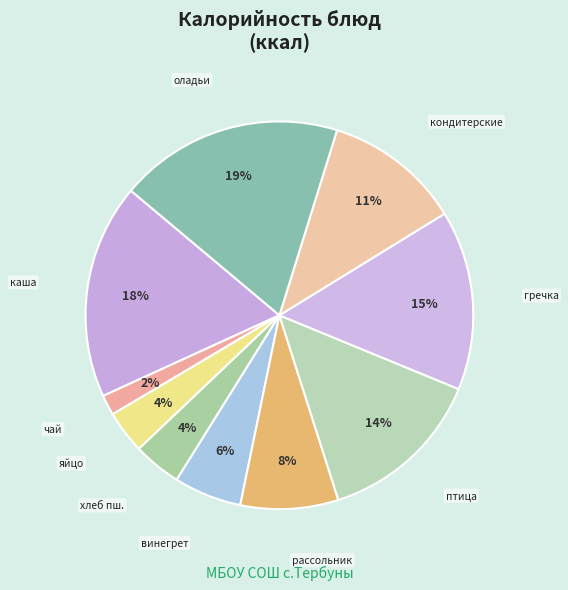

Do каша and гречка together represent more than half of the pie?

No